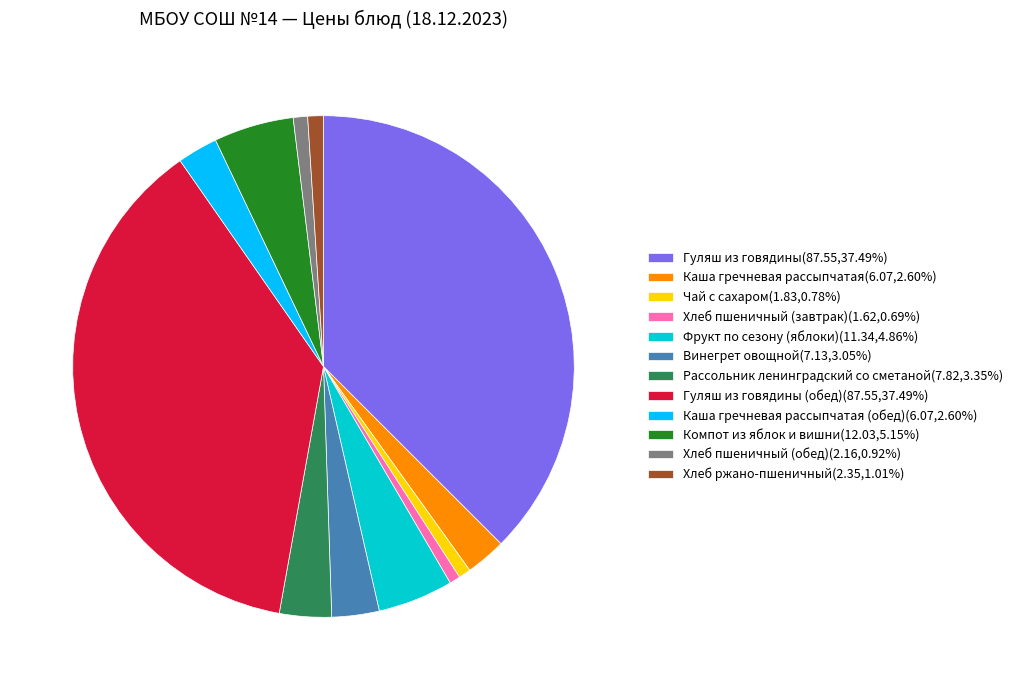

What is the ratio of the value at Чай с сахаром(1.83,0.78%) to the value at Винегрет овощной(7.13,3.05%)?

0.3